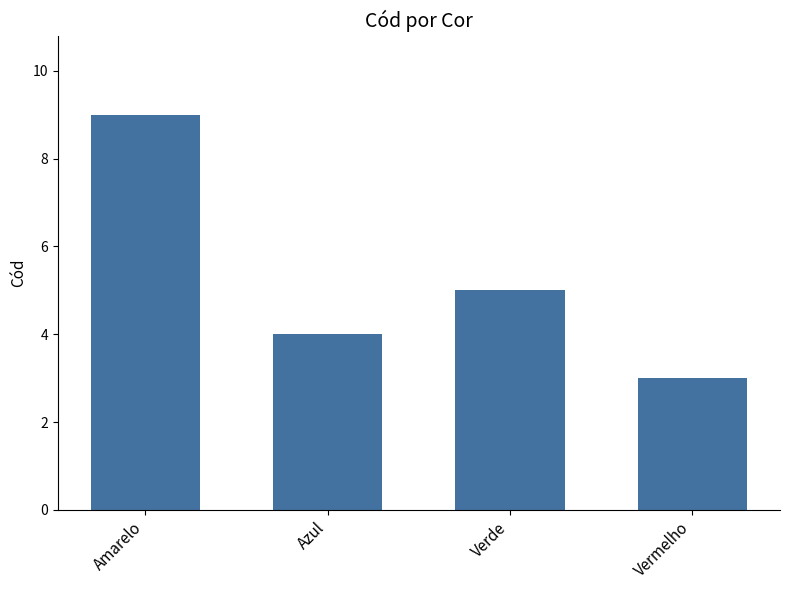

What is the value of the 1st bar from the left?

9